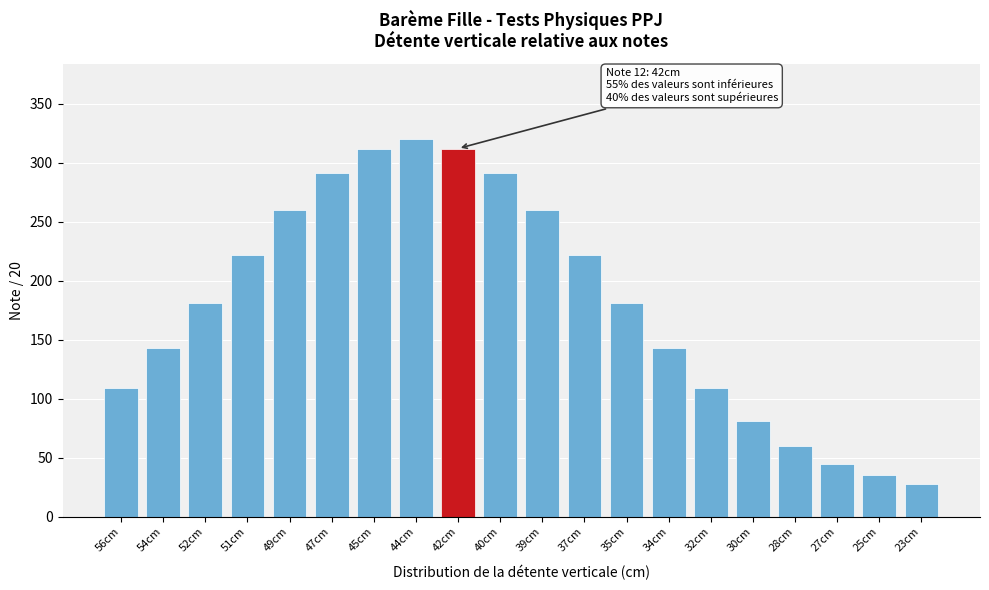

Reading right to left, what are all the values shown in this chart?

23cm=28	25cm=35	27cm=45	28cm=60	30cm=81	32cm=109	34cm=143	35cm=181	37cm=222	39cm=260	40cm=291	42cm=312	44cm=320	45cm=312	47cm=291	49cm=260	51cm=222	52cm=181	54cm=143	56cm=109